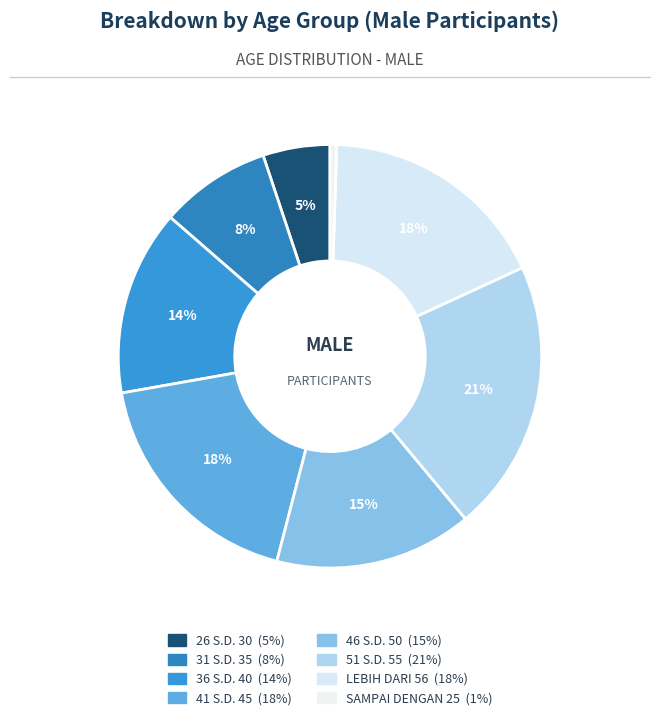

How many segments does this pie chart have?

8